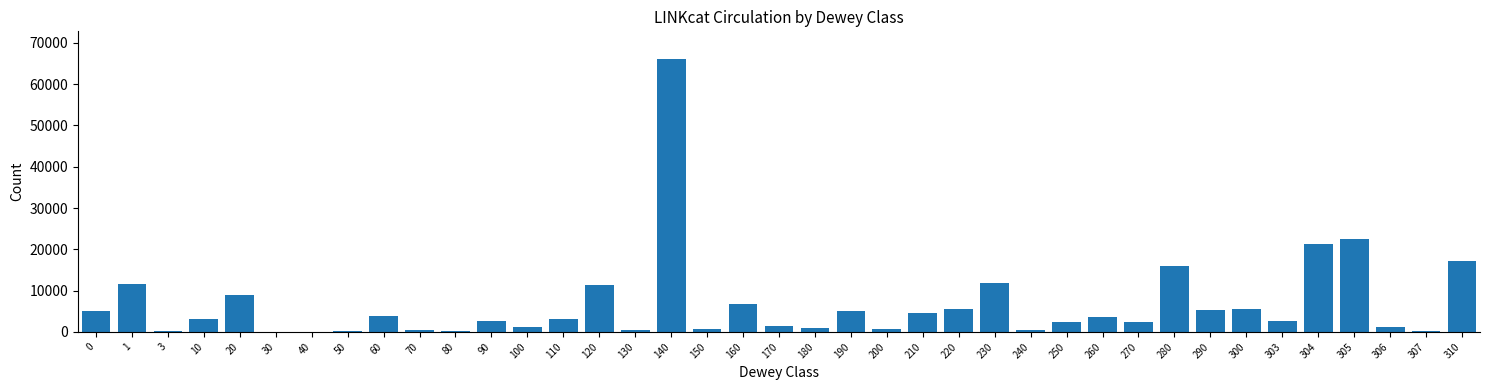

The value at 110 is 3241. True or false?

True